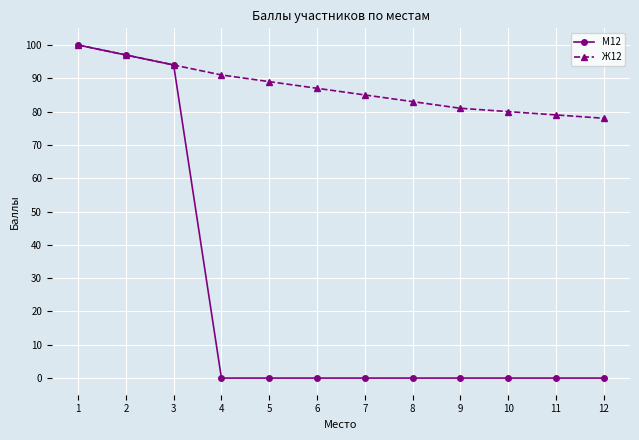

What is the sum of the М12 values at 11 and 3?

94